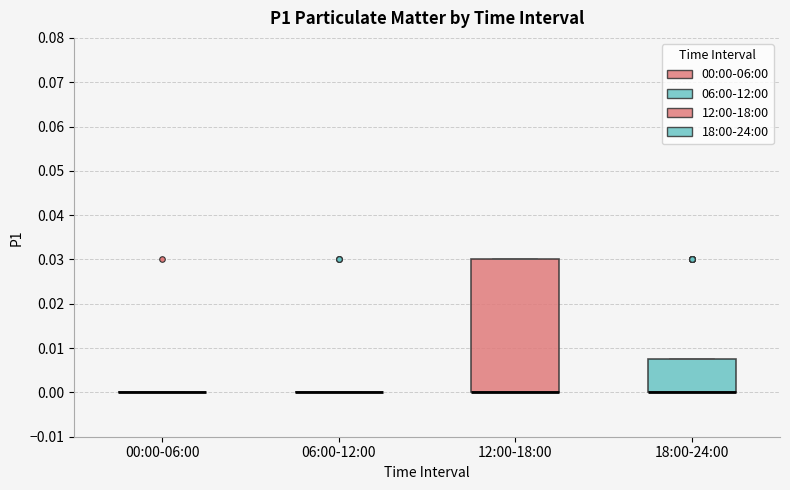

Comparing the boxes themselves (not the whiskers), which one is the tallest?

12:00-18:00